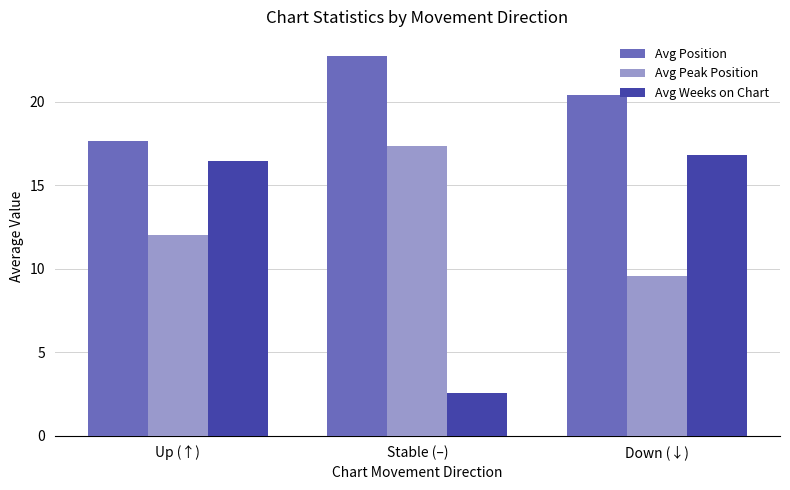

Does the chart contain any negative values?

No